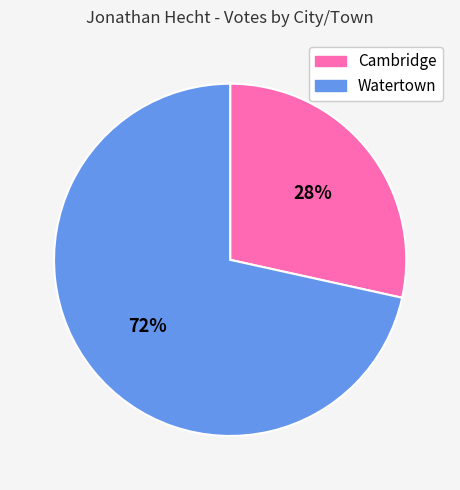

What percentage is the Cambridge slice, to the nearest percent?

28%